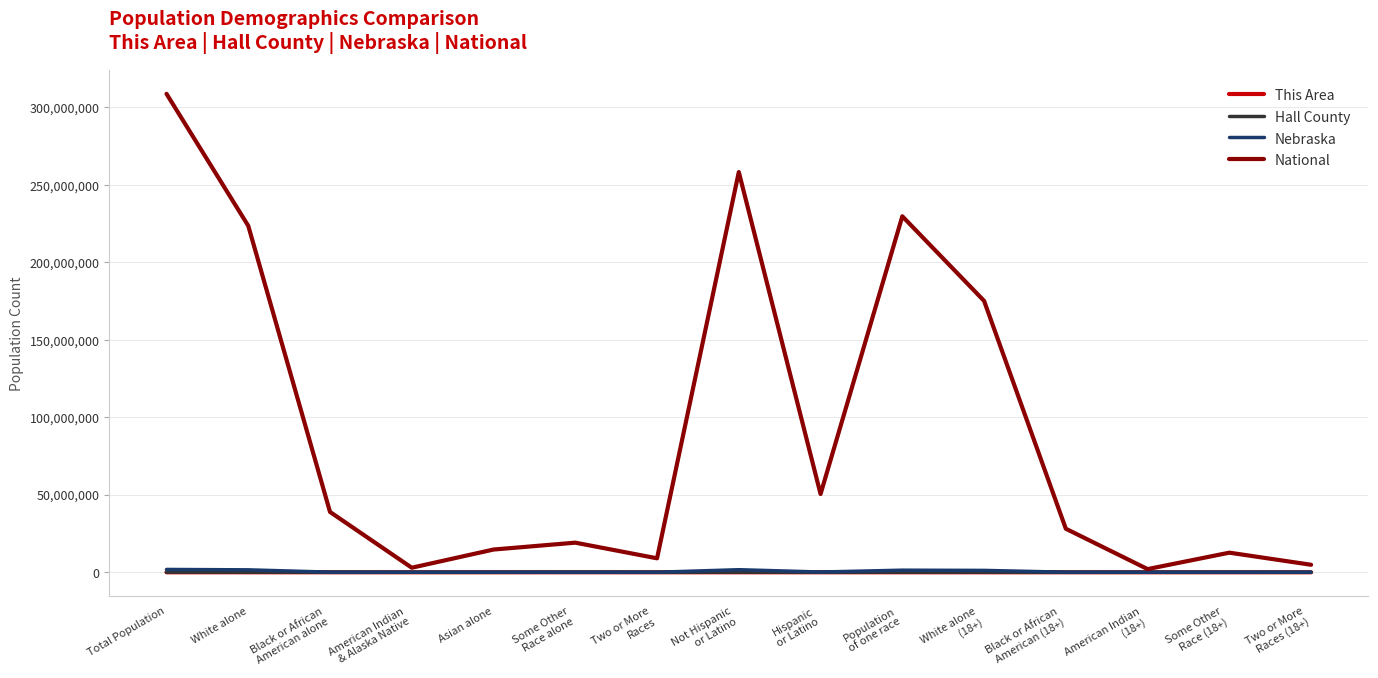

What is the highest value of the National series?

308745538